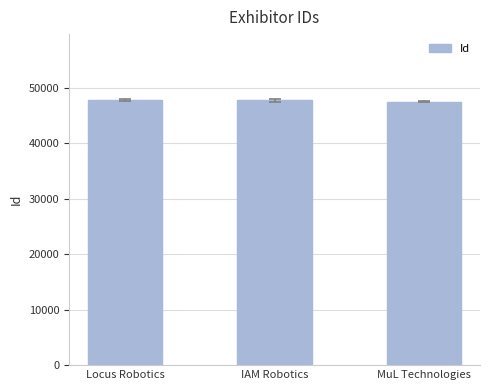

True or false: the data shows 13015 at MuL Technologies.

False